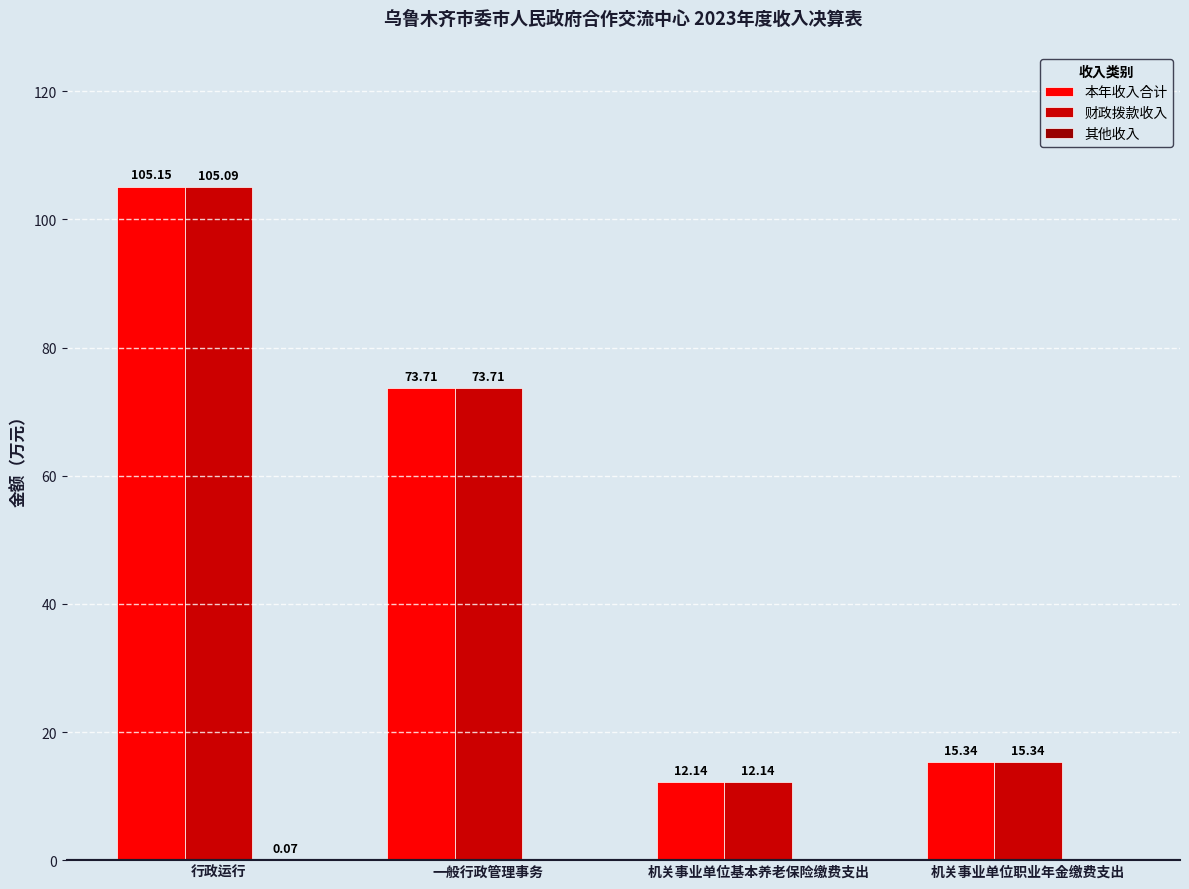

What is the total value across all series at 行政运行?

210.3